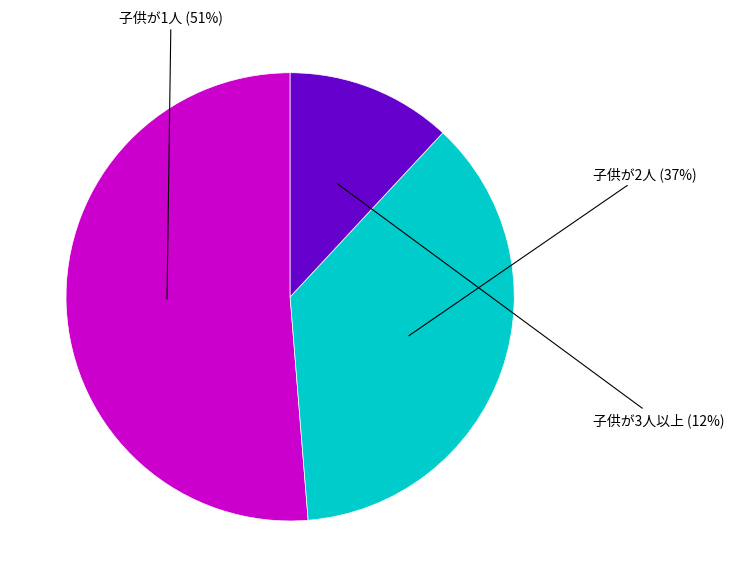

Count the number of slices in the pie.

3